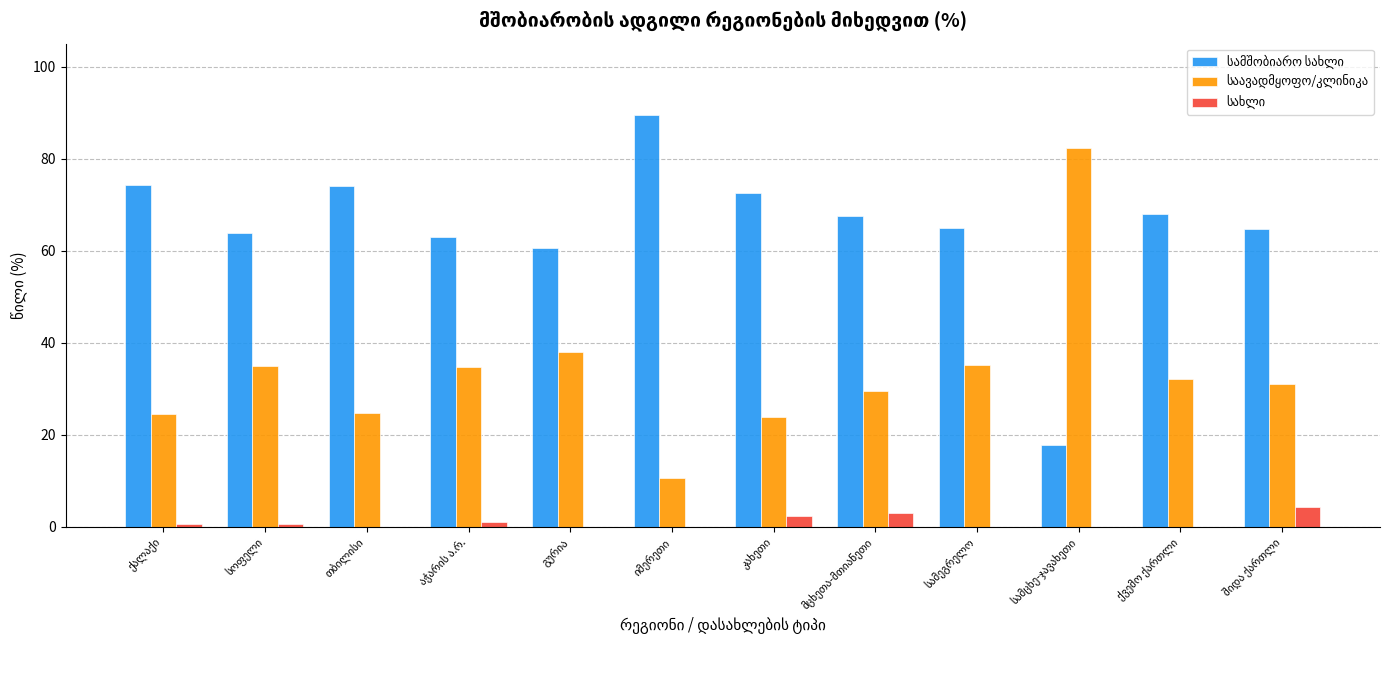

Are the bars horizontal?

No